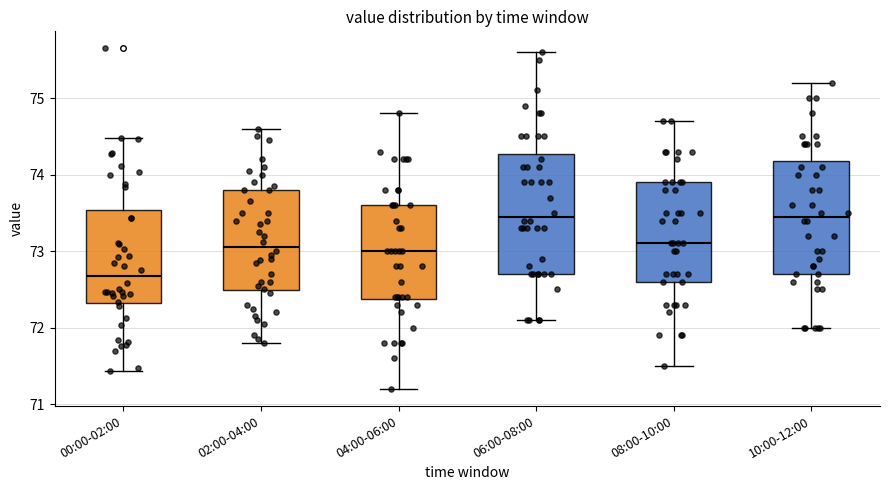

Reading left to right, transcribe this box plot: for each box, give where its median line is, the range the box spans, and where its two whiskers end, as read against the y-axis. The values are not printed on the chart, so give them approximately, as read against the axis.

00:00-02:00: median 72.7, box 72.3 to 73.5, whiskers 71.4 to 74.5
02:00-04:00: median 73.1, box 72.5 to 73.8, whiskers 71.8 to 74.6
04:00-06:00: median 73.0, box 72.4 to 73.6, whiskers 71.2 to 74.8
06:00-08:00: median 73.5, box 72.7 to 74.3, whiskers 72.1 to 75.6
08:00-10:00: median 73.1, box 72.6 to 73.9, whiskers 71.5 to 74.7
10:00-12:00: median 73.5, box 72.7 to 74.2, whiskers 72.0 to 75.2